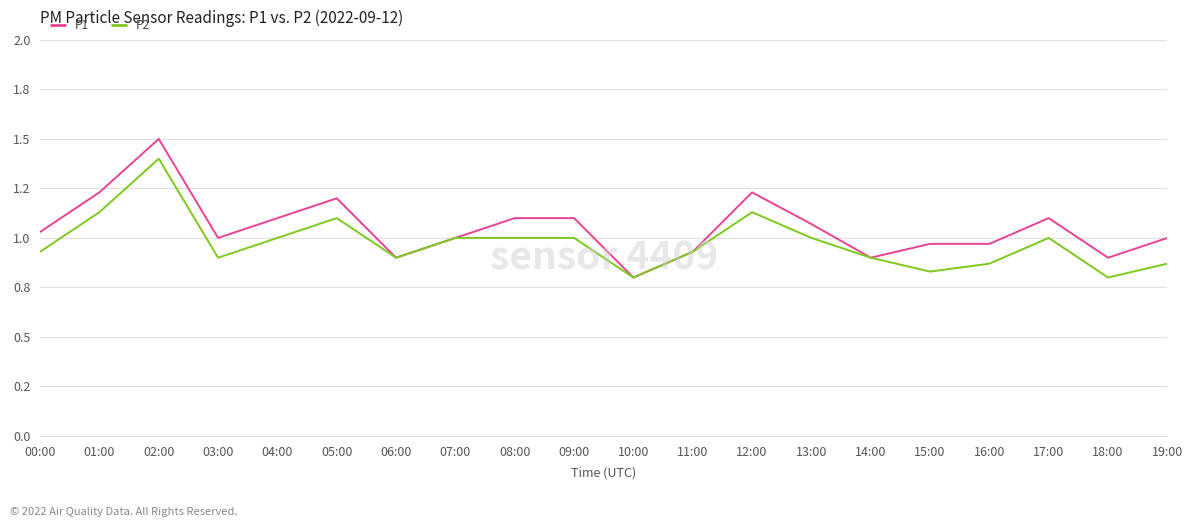

Reading left to right, list all the values displayed in this chart.

P1: 00:00=1.0	01:00=1.2	02:00=1.5	03:00=1.0	04:00=1.1	05:00=1.2	06:00=0.9	07:00=1.0	08:00=1.1	09:00=1.1	10:00=0.8	11:00=0.9	12:00=1.2	13:00=1.1	14:00=0.9	15:00=1.0	16:00=1.0	17:00=1.1	18:00=0.9	19:00=1.0
P2: 00:00=0.9	01:00=1.1	02:00=1.4	03:00=0.9	04:00=1.0	05:00=1.1	06:00=0.9	07:00=1.0	08:00=1.0	09:00=1.0	10:00=0.8	11:00=0.9	12:00=1.1	13:00=1.0	14:00=0.9	15:00=0.8	16:00=0.9	17:00=1.0	18:00=0.8	19:00=0.9